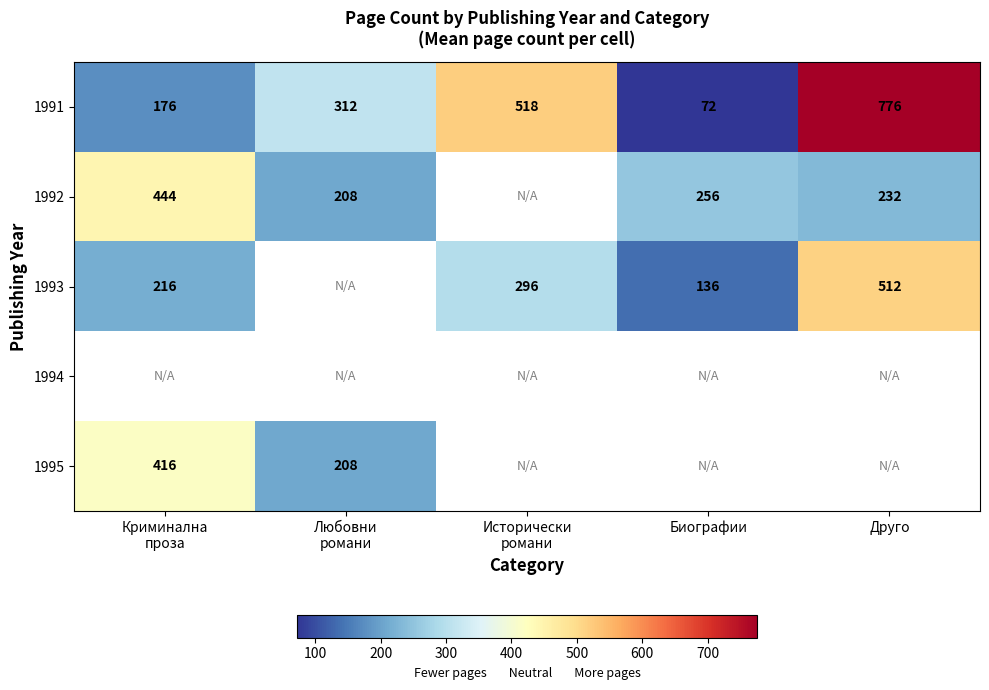

Between Биографии and Любовни
романи, which is larger?

Любовни
романи